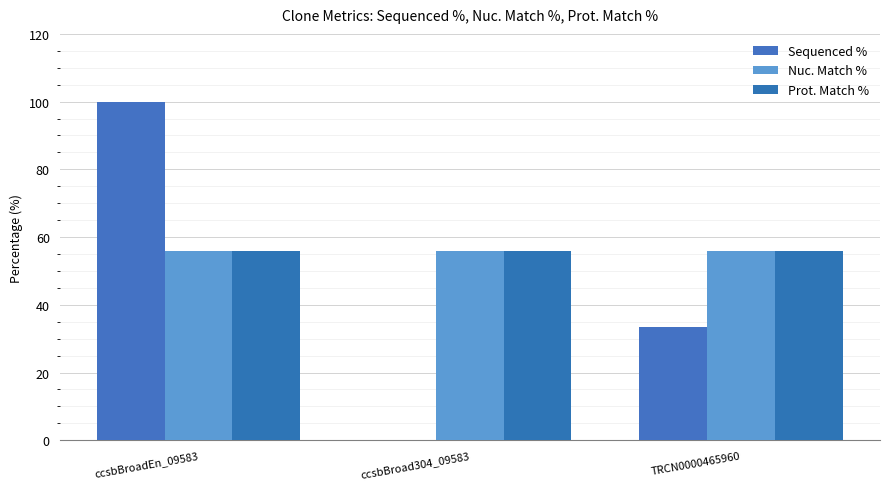

What is the greatest value displayed?

100.0